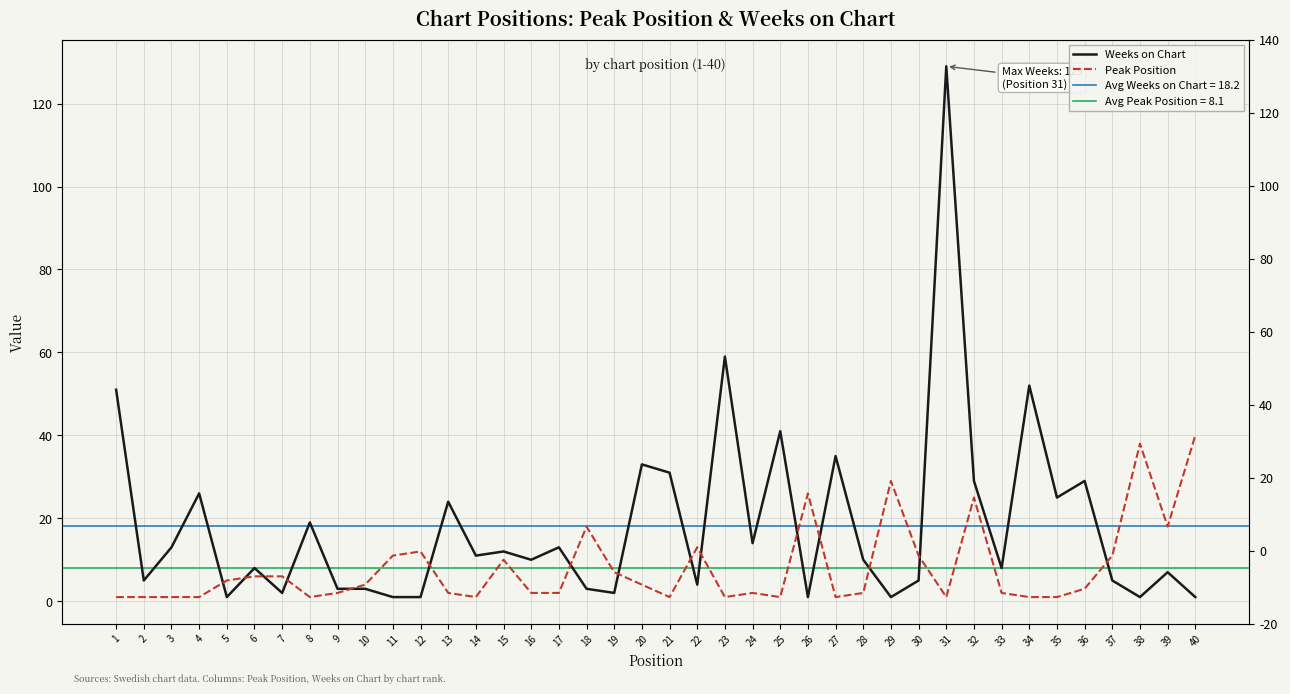

How many data points in Peak Position are above 3?

19